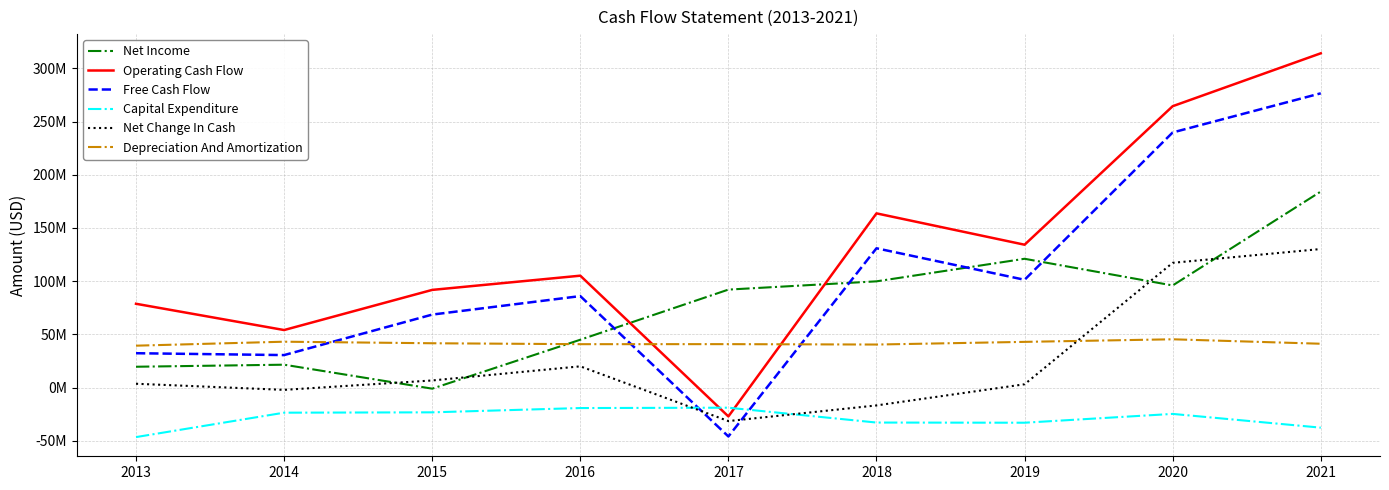

Reading left to right, list all the values displayed in this chart.

Net Income: 2013=19636000	2014=21557000	2015=-966000	2016=45012000	2017=92114000	2018=99872000	2019=121070000	2020=96006000	2021=184240000
Operating Cash Flow: 2013=78795000	2014=54113000	2015=91830000	2016=105188000	2017=-27037000	2018=163733000	2019=134283000	2020=264425000	2021=314122000
Free Cash Flow: 2013=32336000	2014=30586000	2015=68629000	2016=86013000	2017=-45882000	2018=130932000	2019=101327000	2020=239750000	2021=276525000
Capital Expenditure: 2013=-46459000	2014=-23527000	2015=-23201000	2016=-19175000	2017=-18845000	2018=-32801000	2019=-32956000	2020=-24675000	2021=-37597000
Net Change In Cash: 2013=3650000	2014=-2090000	2015=6742000	2016=20006000	2017=-31418000	2018=-16708000	2019=3170000	2020=117268000	2021=130225000
Depreciation And Amortization: 2013=39423000	2014=43159000	2015=41702000	2016=40834000	2017=40871000	2018=40496000	2019=43002000	2020=45429000	2021=41243000